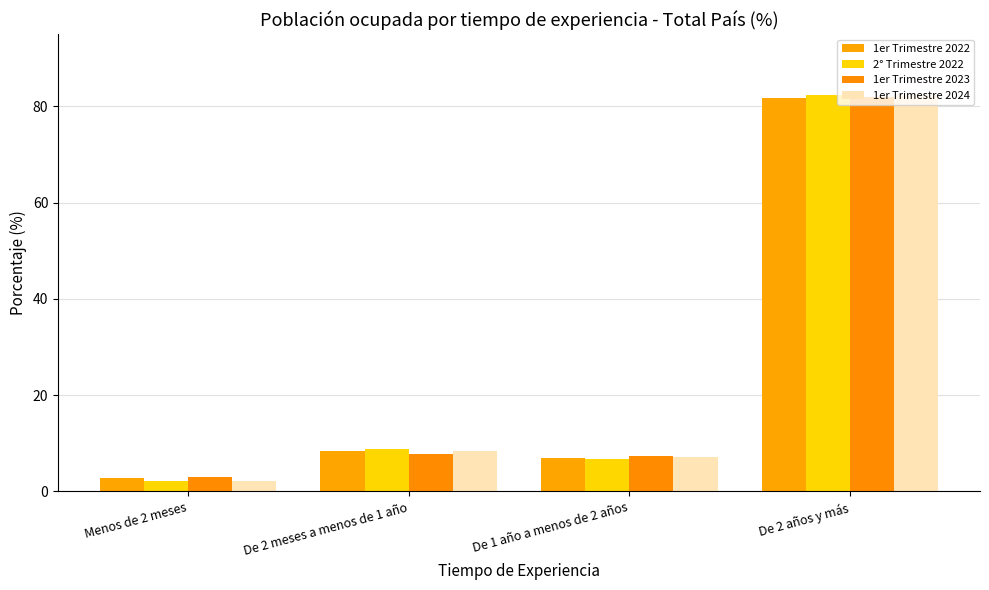

List the labels in order of 1er Trimestre 2022 value, largest first.

De 2 años y más, De 2 meses a menos de 1 año, De 1 año a menos de 2 años, Menos de 2 meses